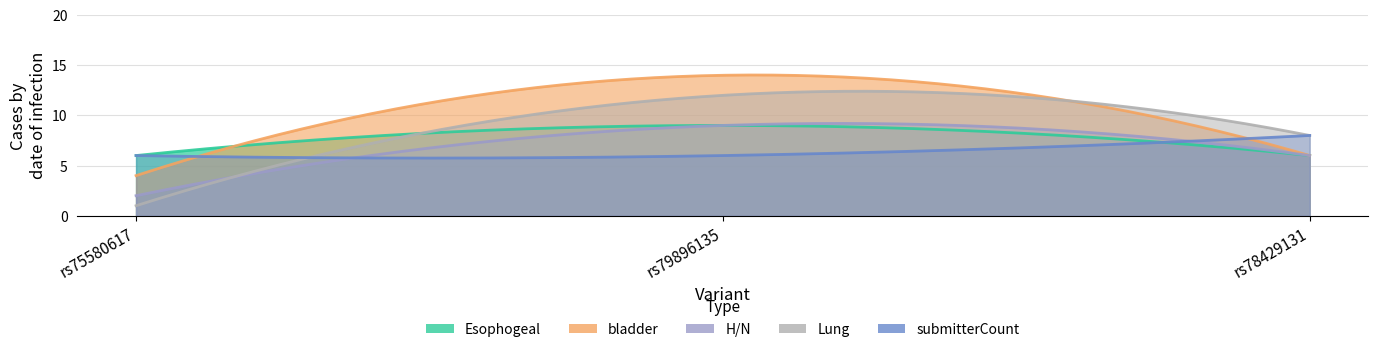

Which label corresponds to the largest value in the chart?

rs79896135